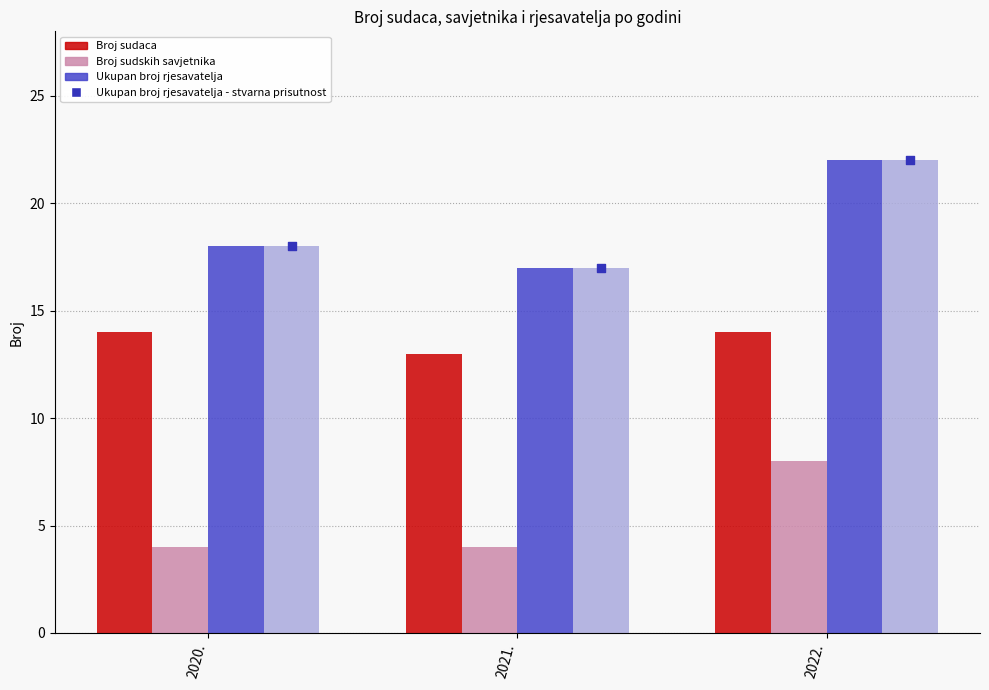

What is the total value across all series at 2021.?

51